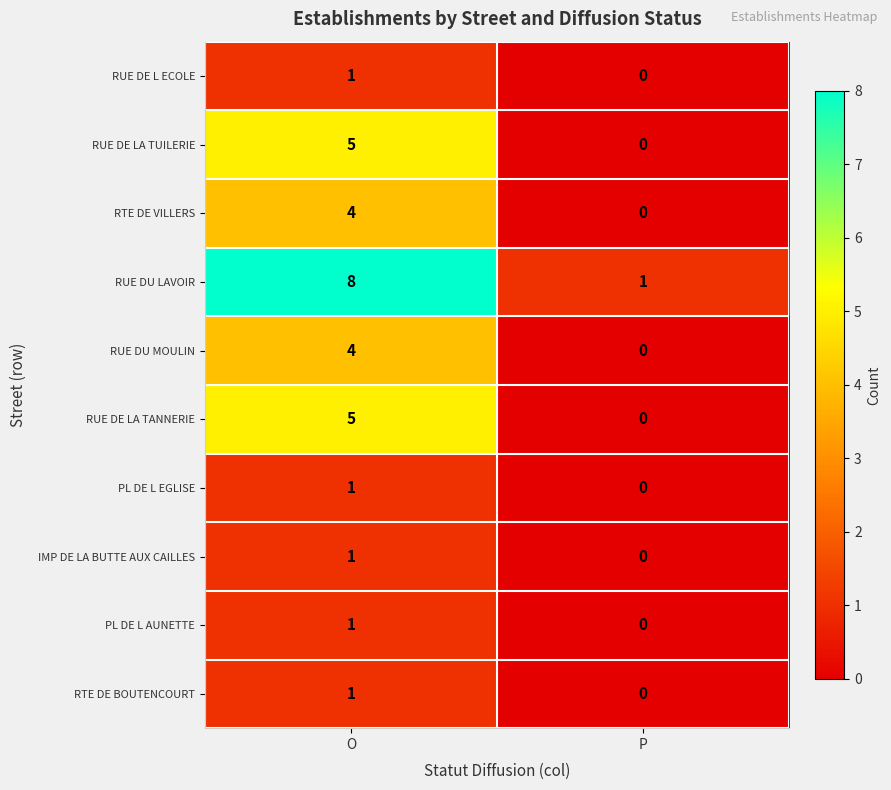

Which series has the largest range (max minus min)?

RUE DU LAVOIR